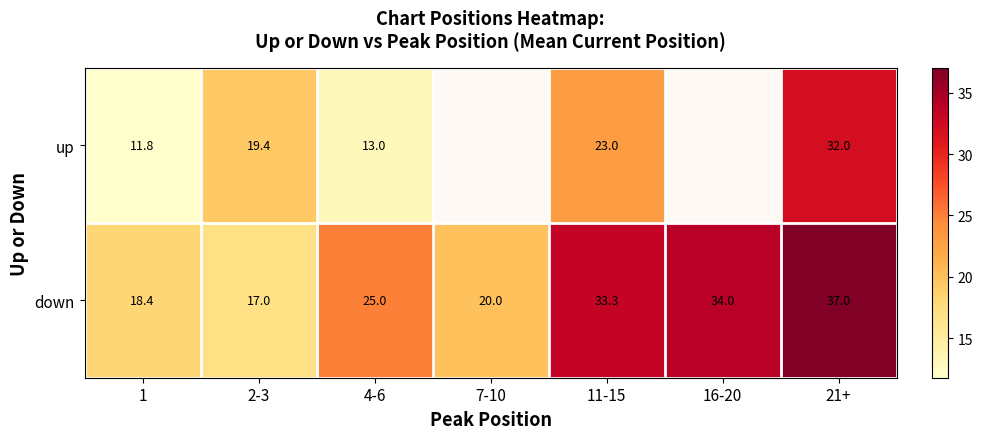

What is the maximum value for down?

37.0